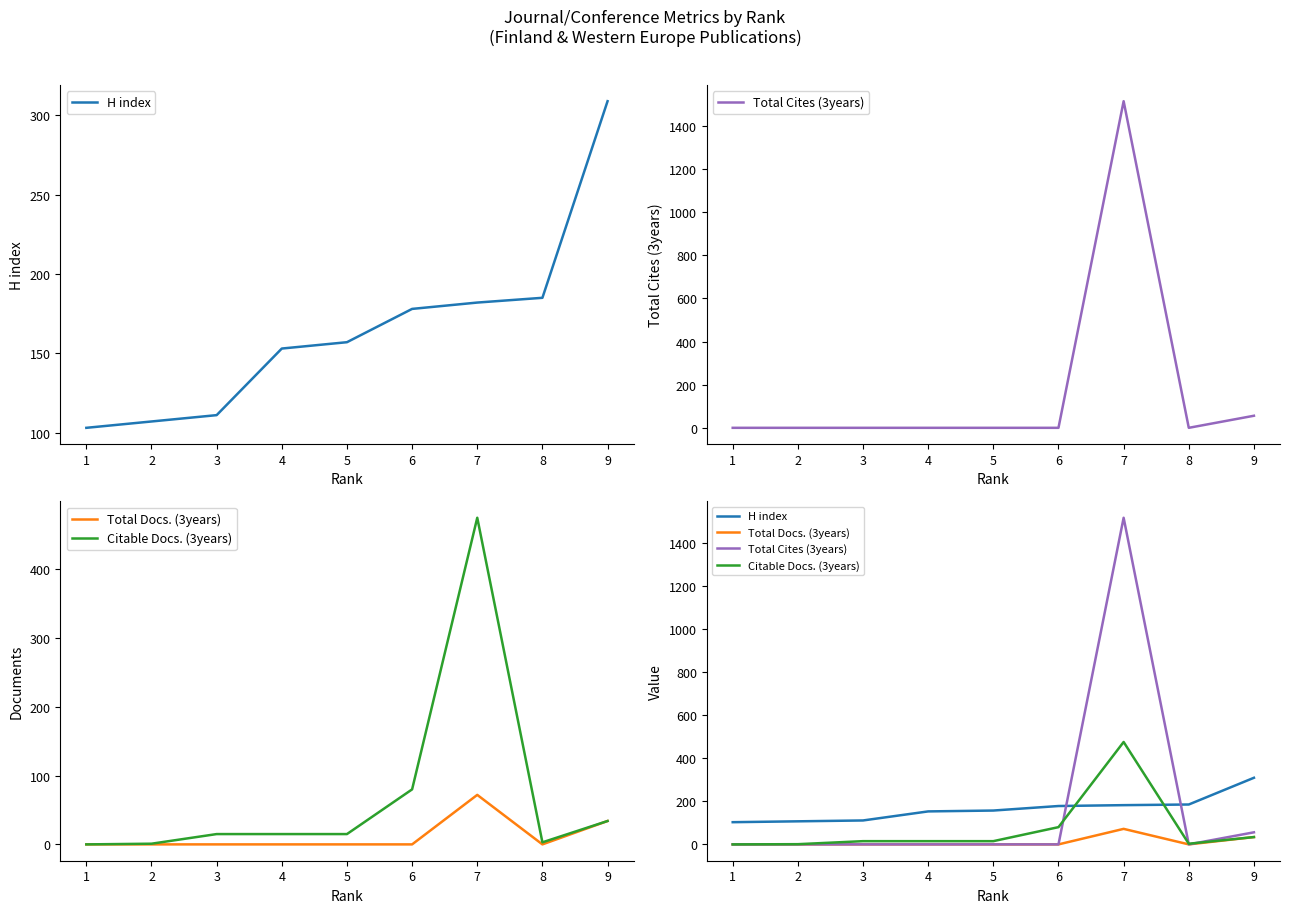

What is the difference between the maximum and minimum values in the Citable Docs. (3years) series?

475